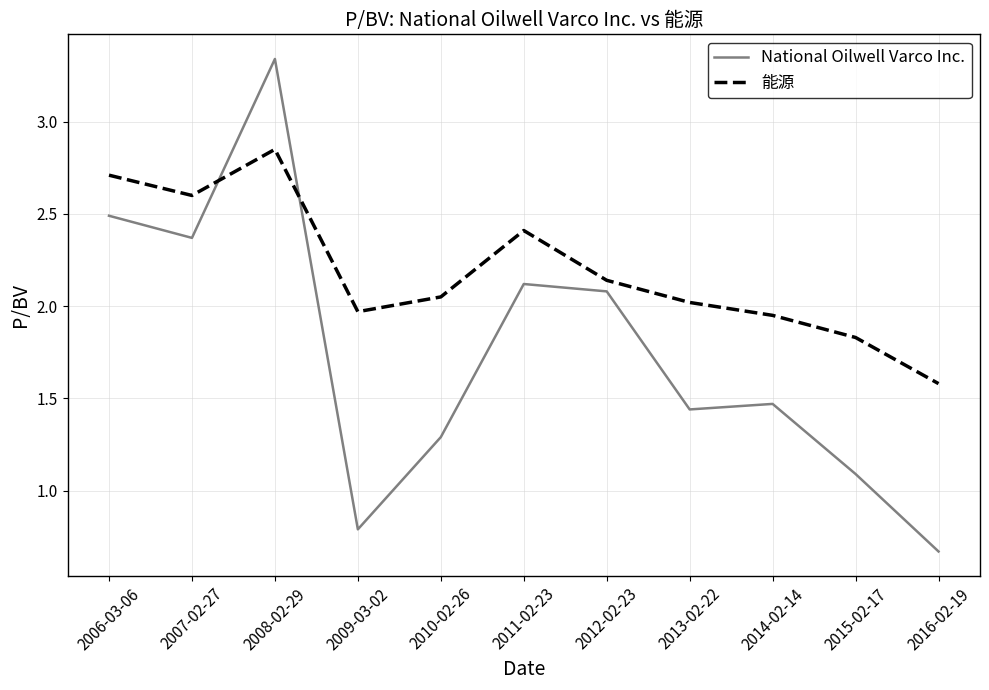

True or false: National Oilwell Varco Inc. has more than 1 interior local peaks.

True